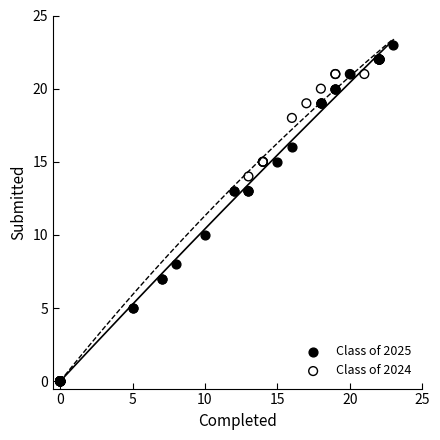

Which series has the largest Y range (max minus min)?

Class of 2025